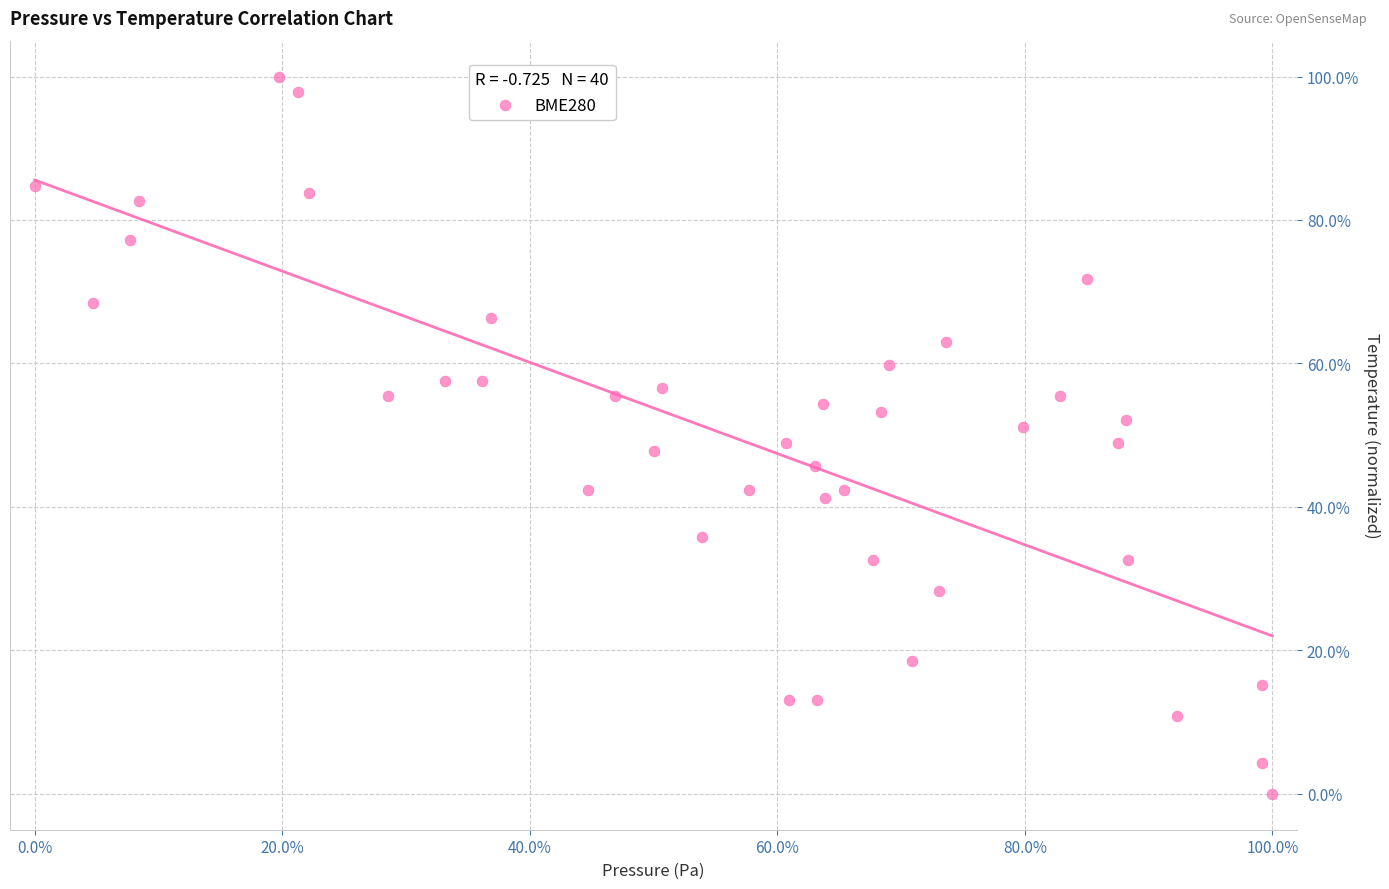

What is the range of X values (max minus min)?

100.0